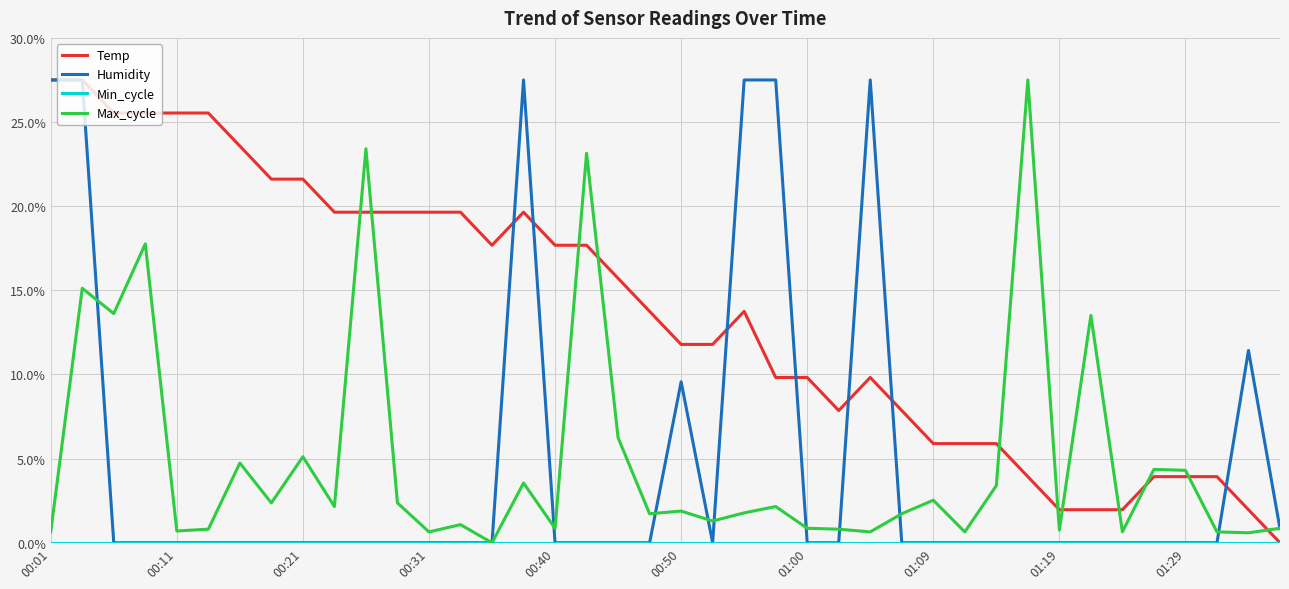

Which series has the largest total across all categories?

Temp